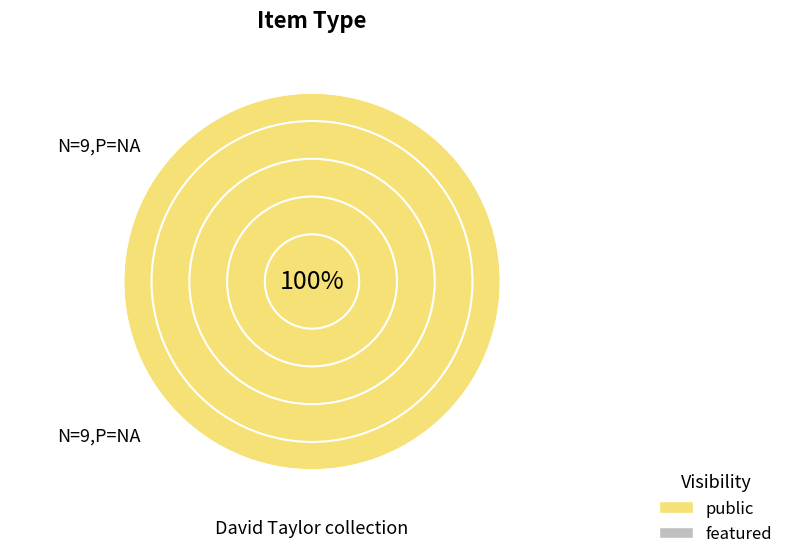

Is there a majority slice in this chart?

Yes